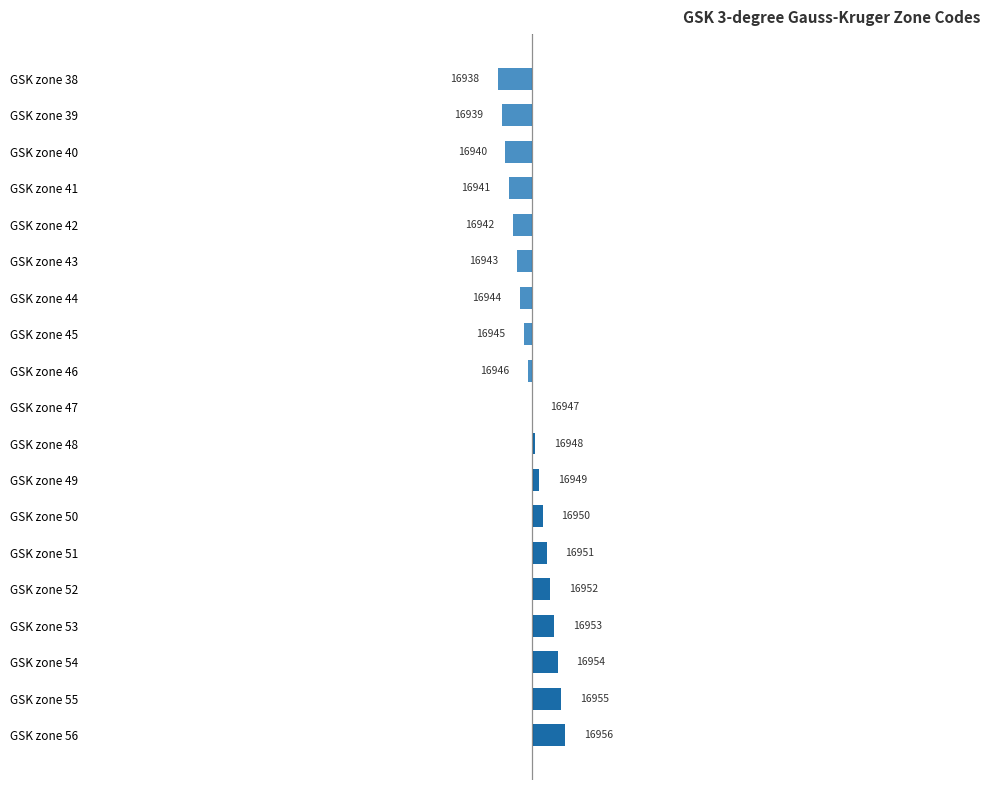

Where is the data nearest to the value 0?

GSK zone 47